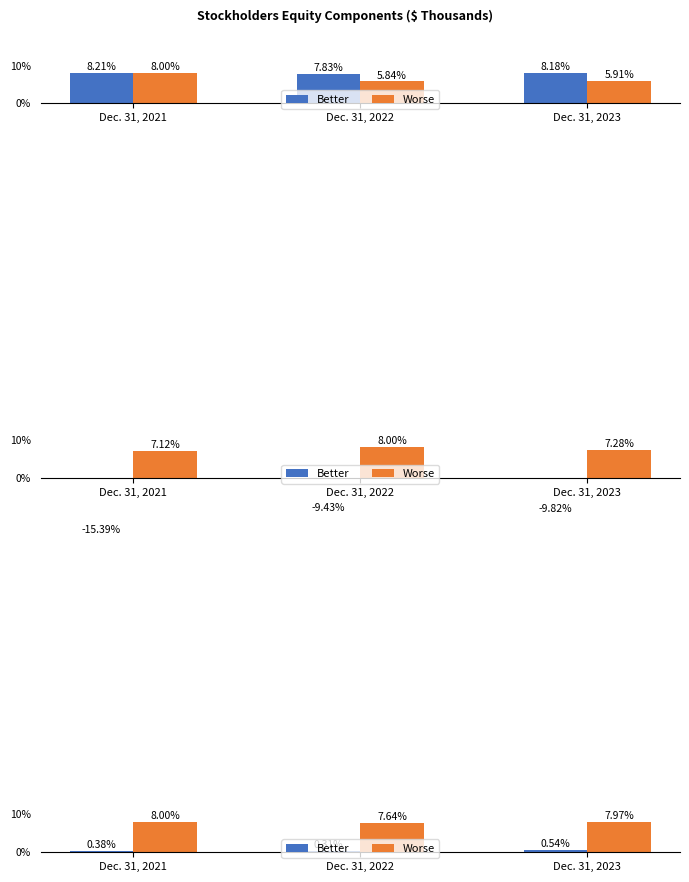

True or false: Worse has a value of 7.6 at Dec. 31, 2022.

True